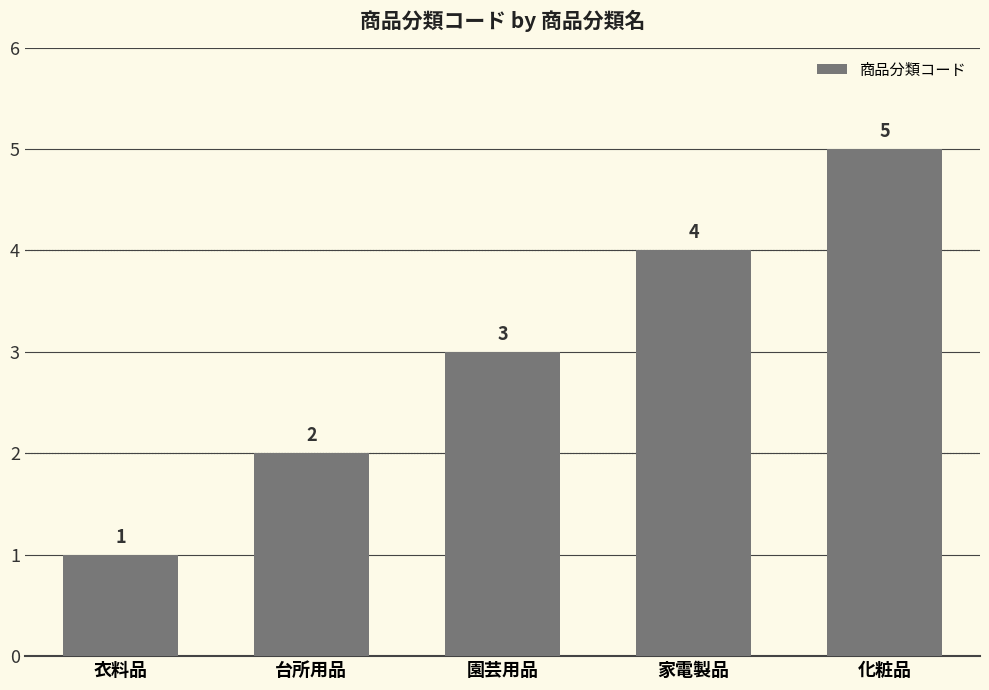

Where is the data nearest to the value 3?

園芸用品